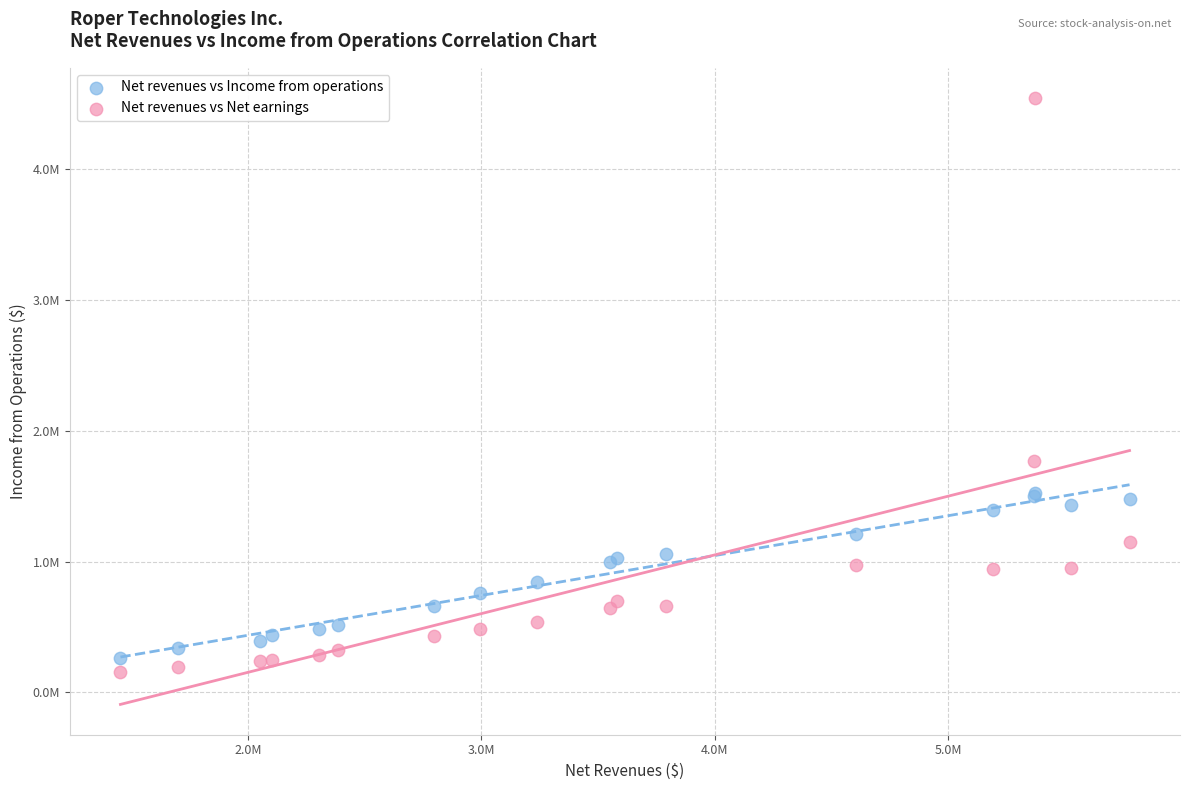

What are all the series names shown in the legend?

Net revenues vs Income from operations, Net revenues vs Net earnings